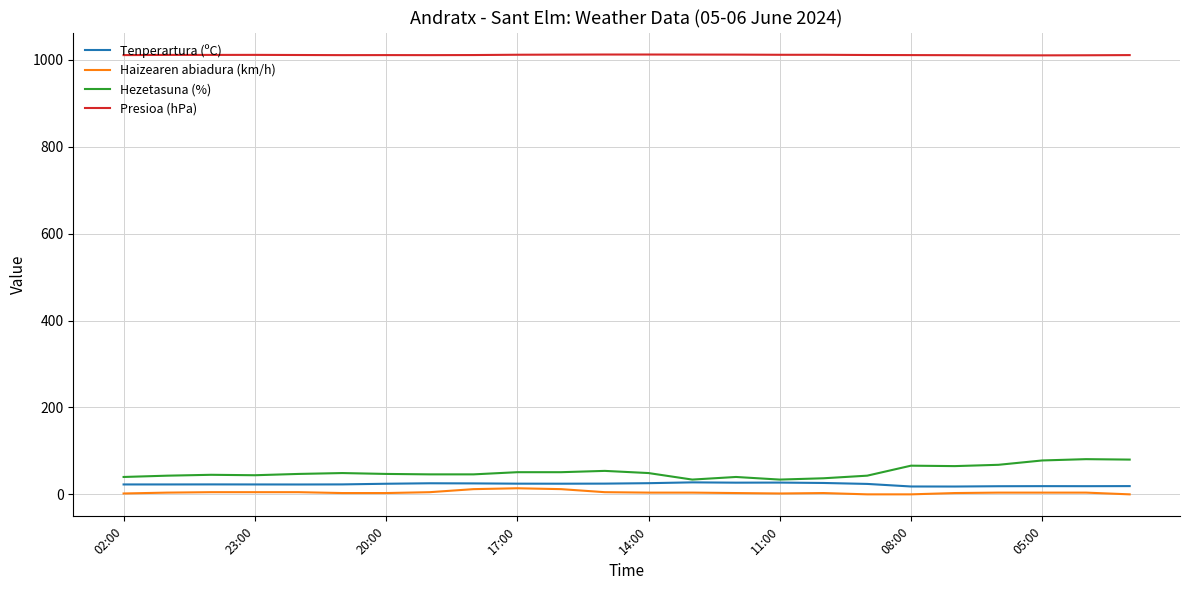

Which series has the largest total across all categories?

Presioa (hPa)